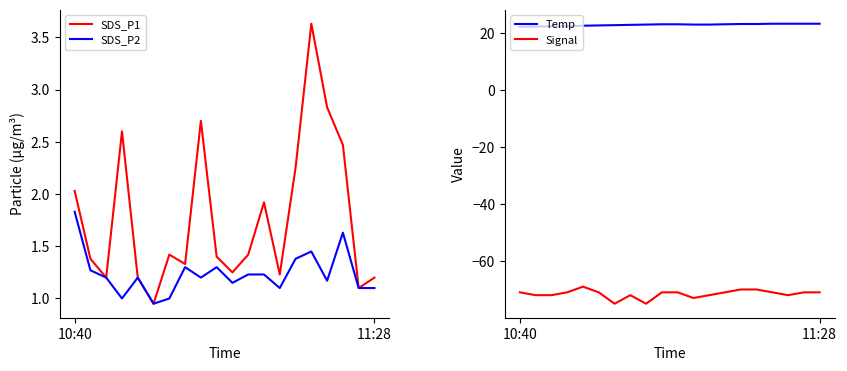

What value does the Temp series have at 9?

23.1